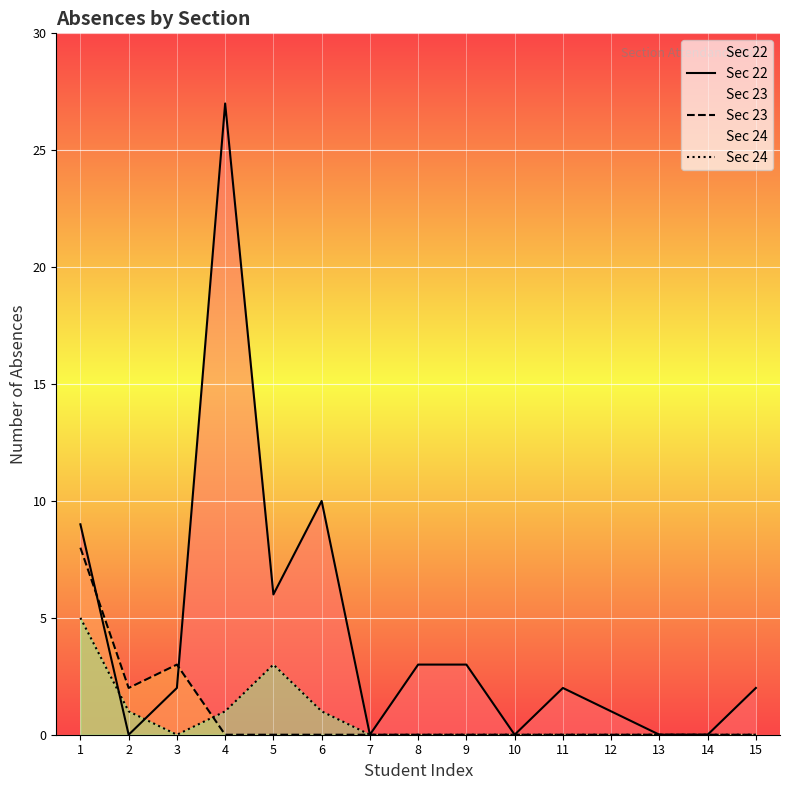

What is the spread (max minus min) of values at 12?

1